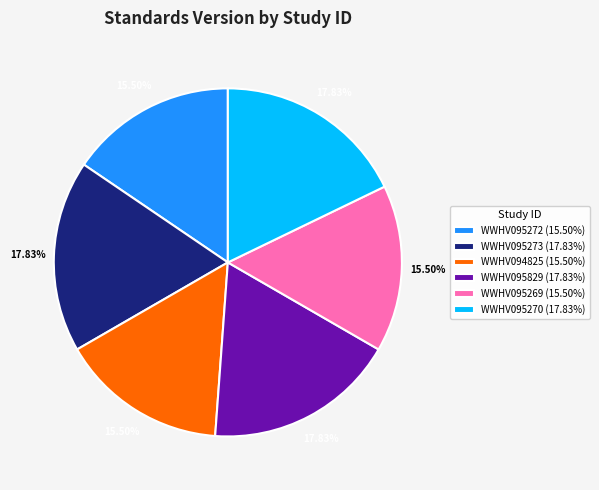

What is the ratio of the value at WWHV095272 (15.50%) to the value at WWHV095270 (17.83%)?

0.9